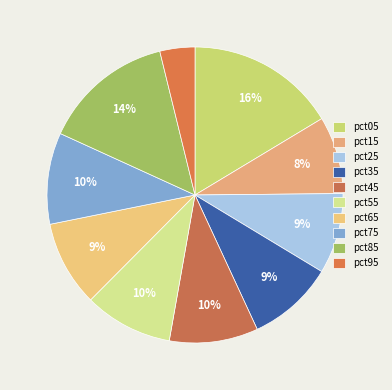

True or false: pct45 accounts for 10% of the total.

True